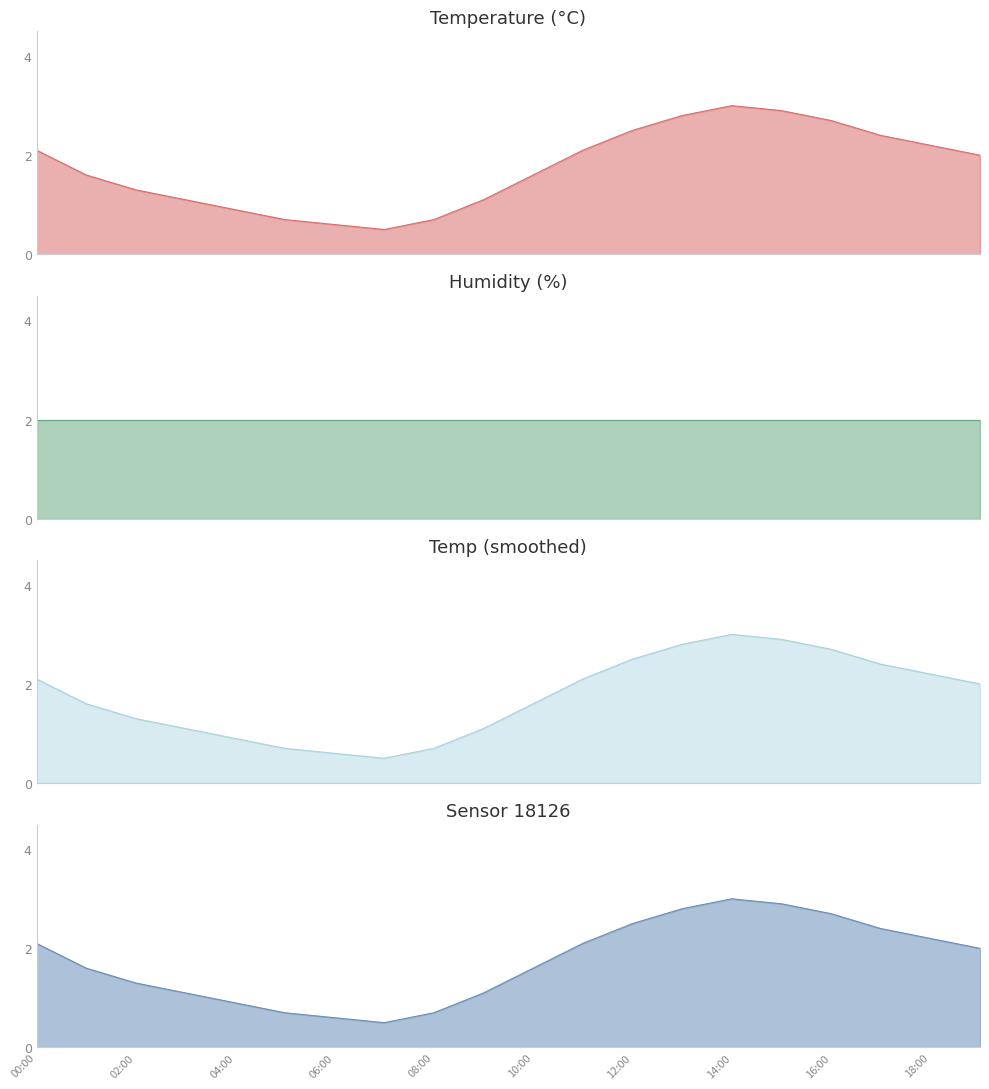

What is the smallest value displayed?

0.5